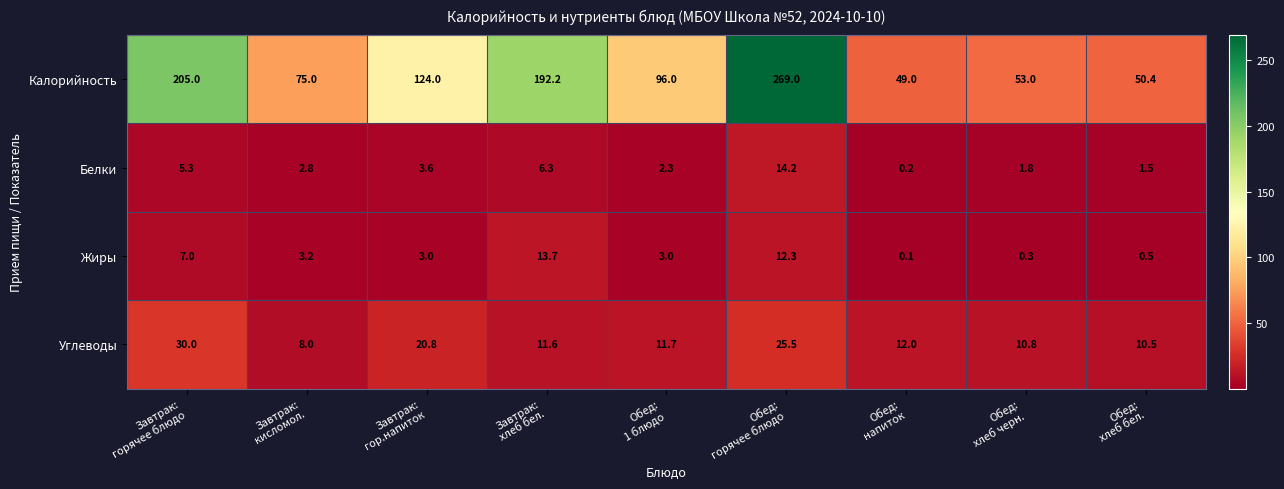

What is the difference between the maximum and minimum values in the Углеводы series?

22.0